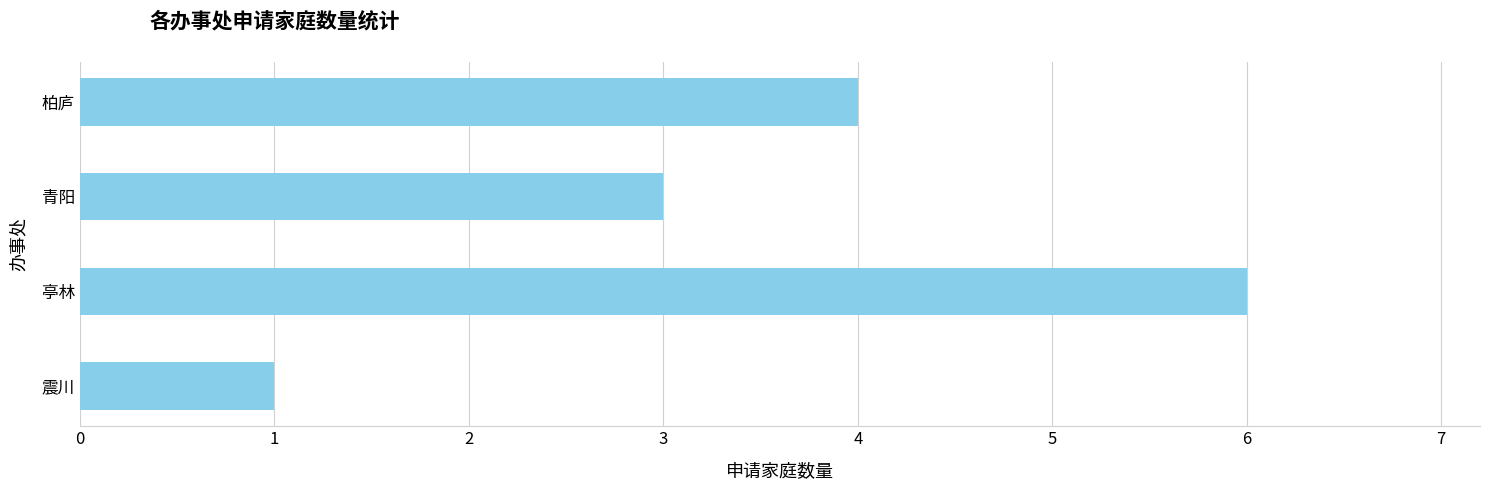

Reading bottom to top, extract all data points from this chart.

1	6	3	4